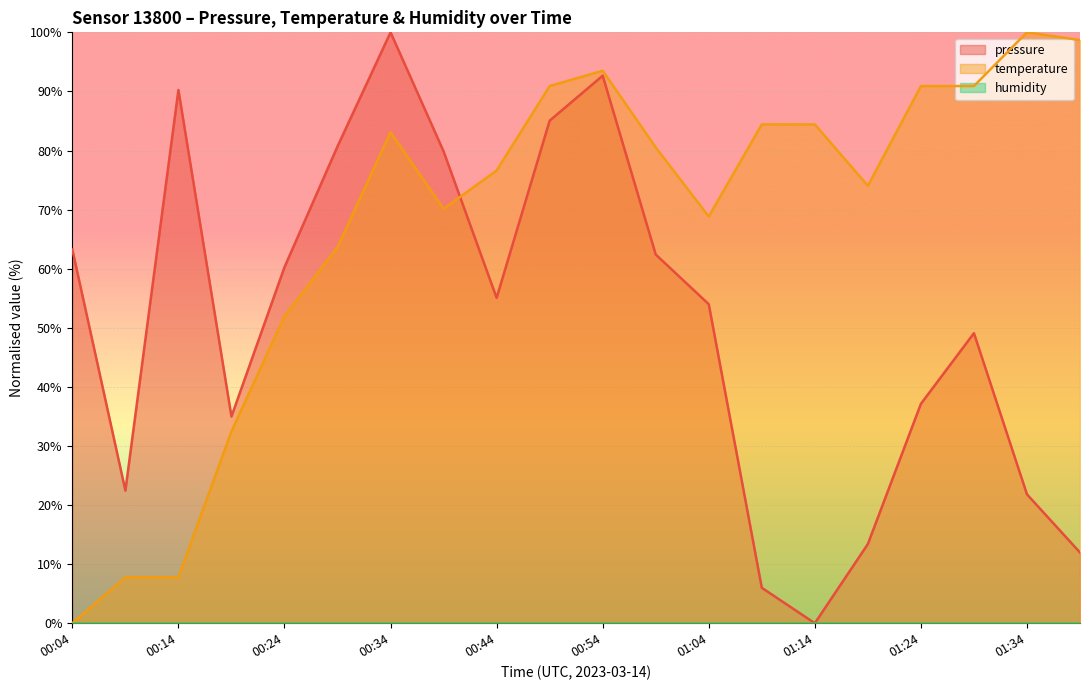

What is the highest value of the pressure series?

100.0